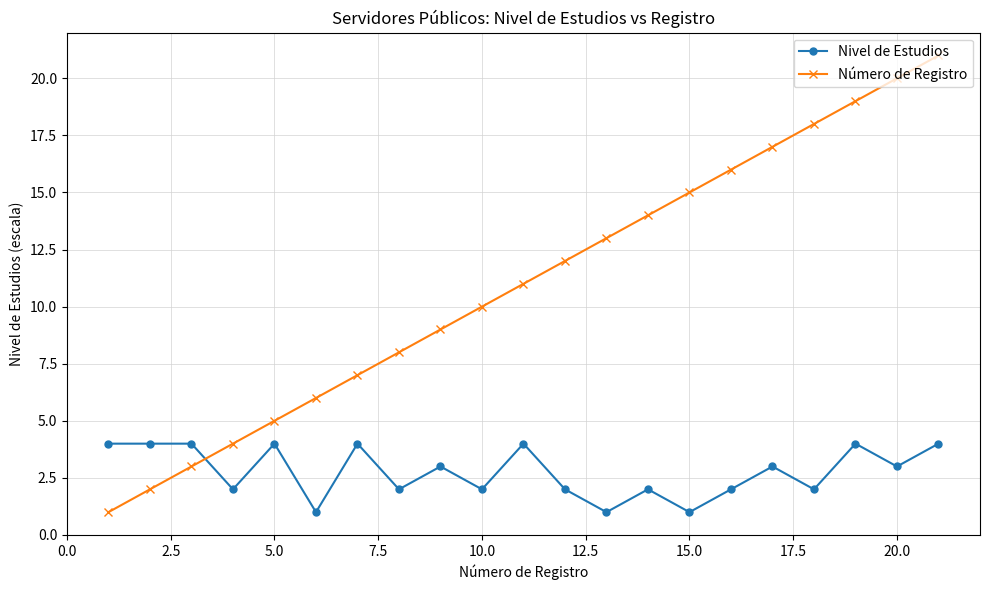

List the series in order of their peak value, highest first.

Número de Registro, Nivel de Estudios